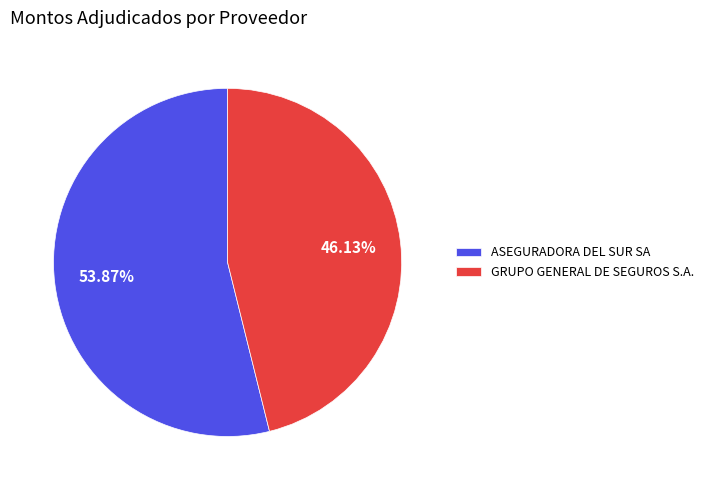

Count the number of slices in the pie.

2